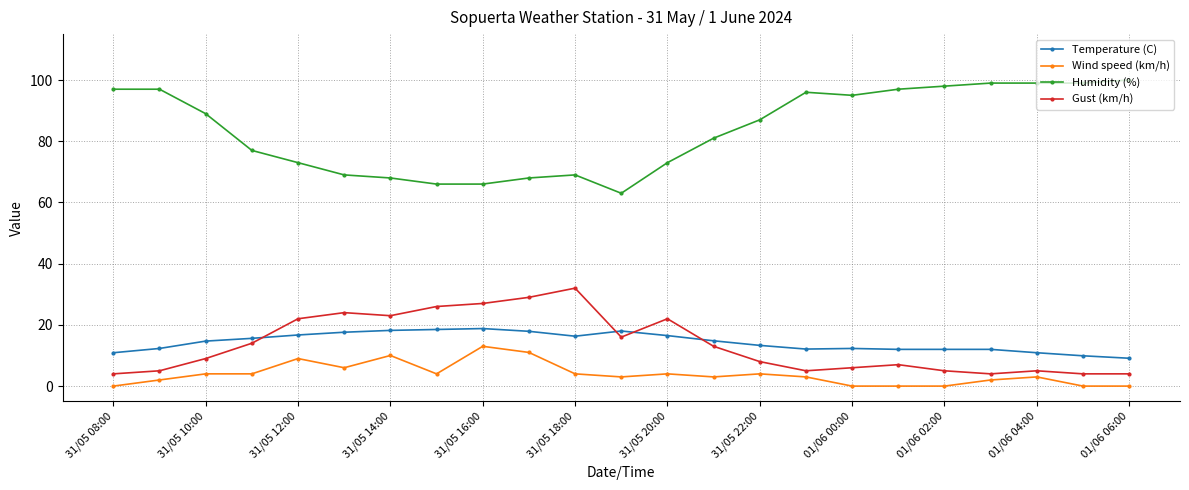

What is the average value of the Humidity (%) series?

83.7